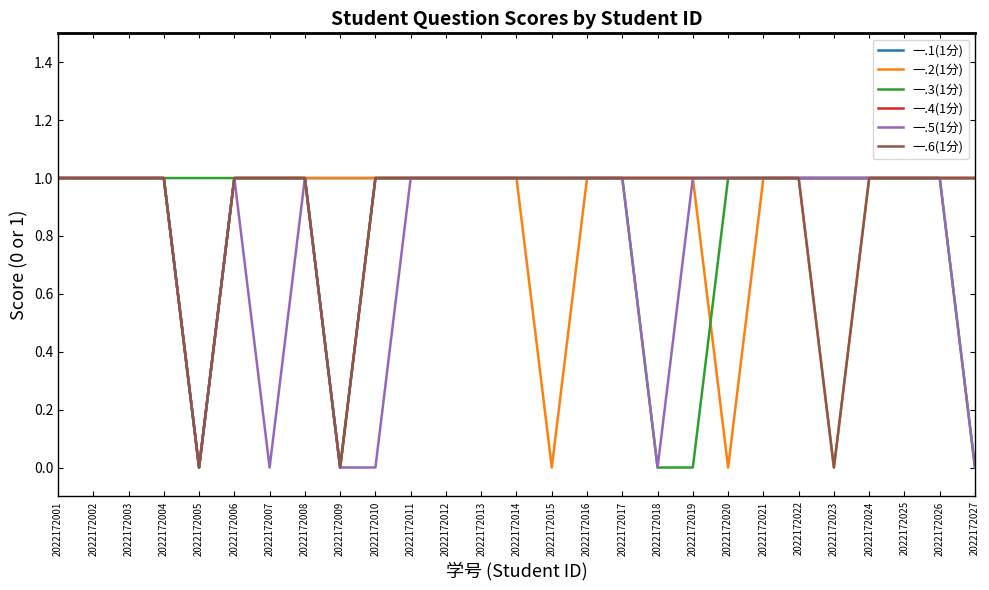

What are all the series names shown in the legend?

一.1(1分), 一.2(1分), 一.3(1分), 一.4(1分), 一.5(1分), 一.6(1分)